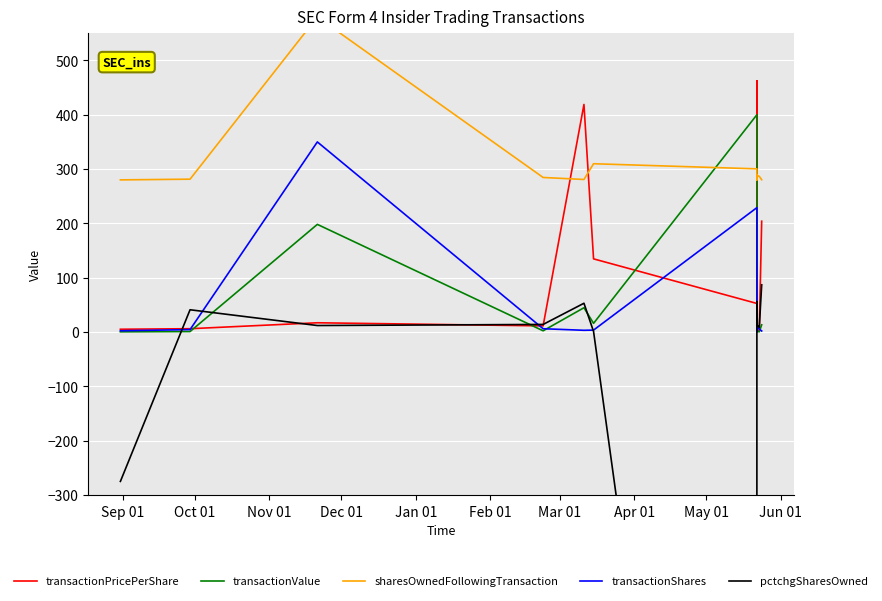

What is the difference between the maximum and second lowest values in the sharesOwnedFollowingTransaction series?

299.9